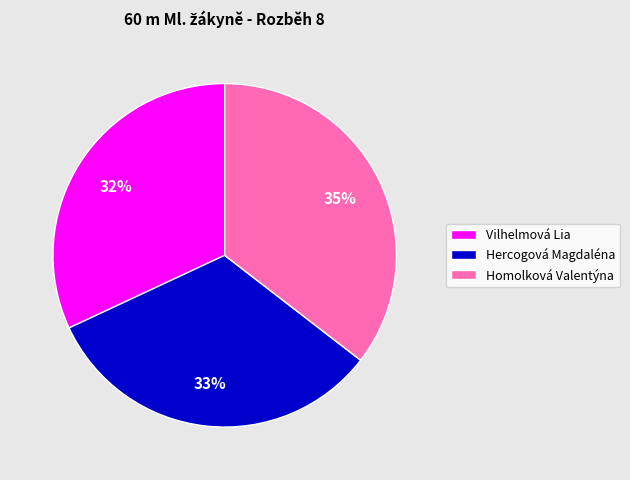

Is it true that Hercogová Magdaléna is 33% of the pie?

True